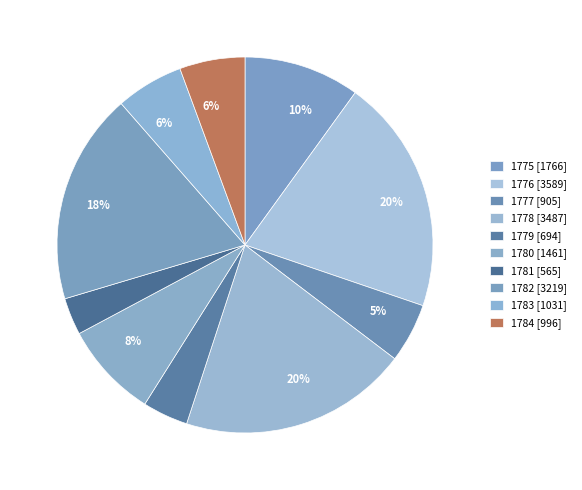

To the nearest percent, what is the average slice percentage?

10%